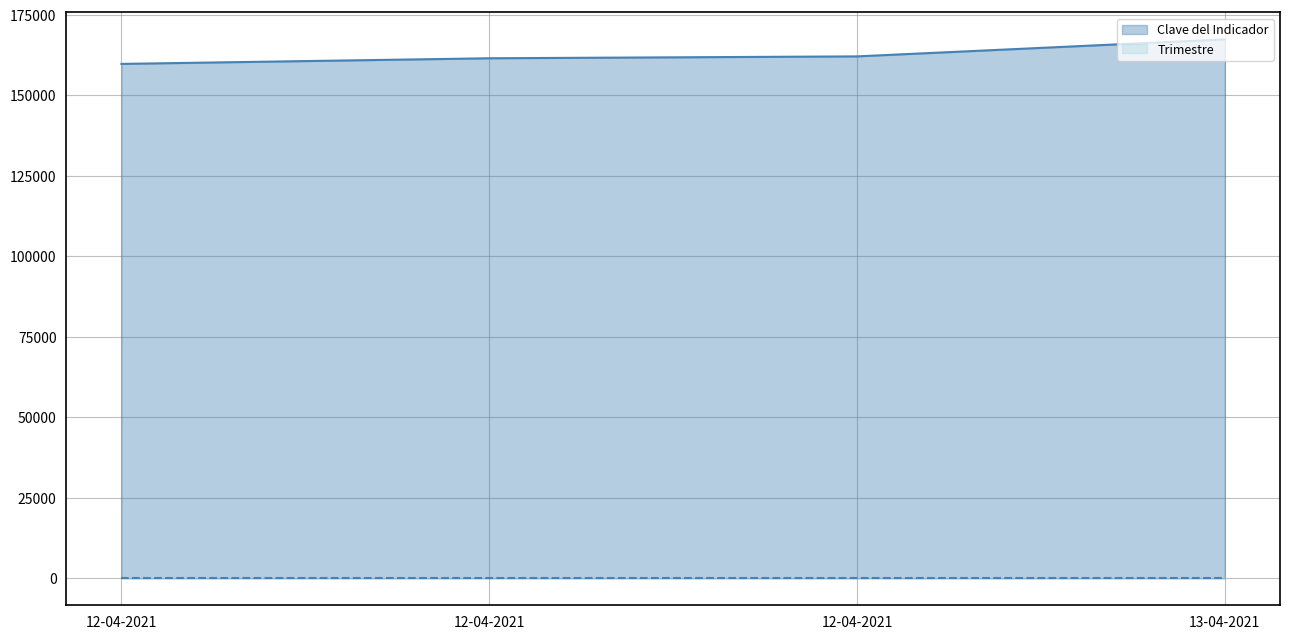

Reading right to left, extract all data points from this chart.

167392	162108	161524	159776